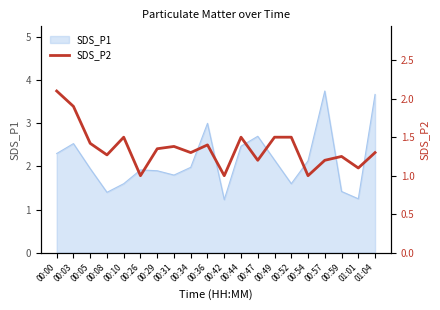

What is the highest value of the SDS_P1 series?

3.8